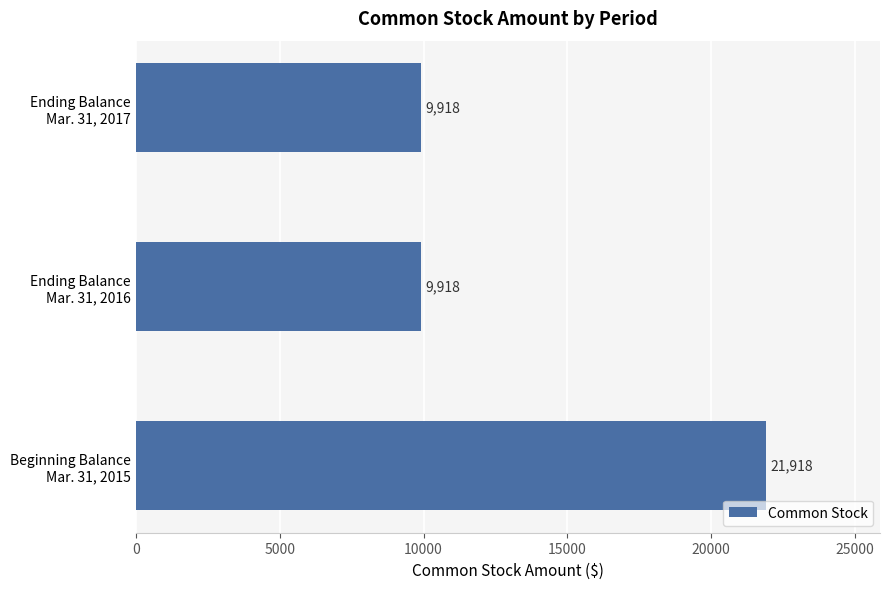

Does the chart contain any negative values?

No